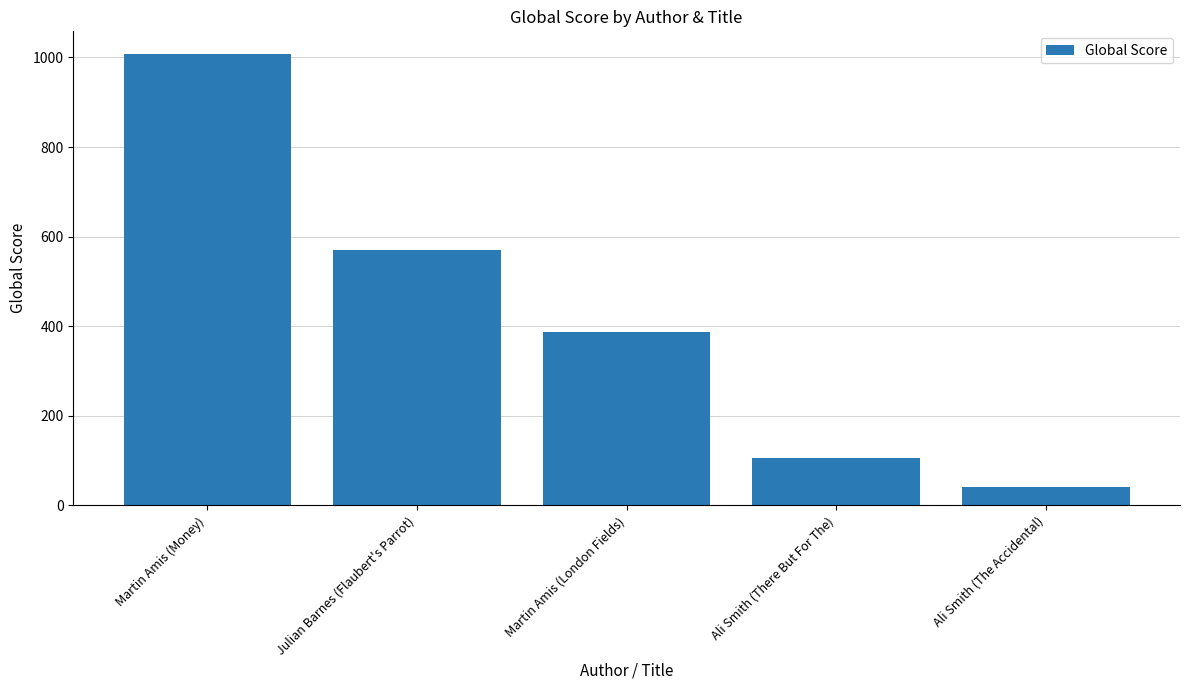

Rank the categories by value from lowest to highest.

Ali Smith (The Accidental), Ali Smith (There But For The), Martin Amis (London Fields), Julian Barnes (Flaubert's Parrot), Martin Amis (Money)